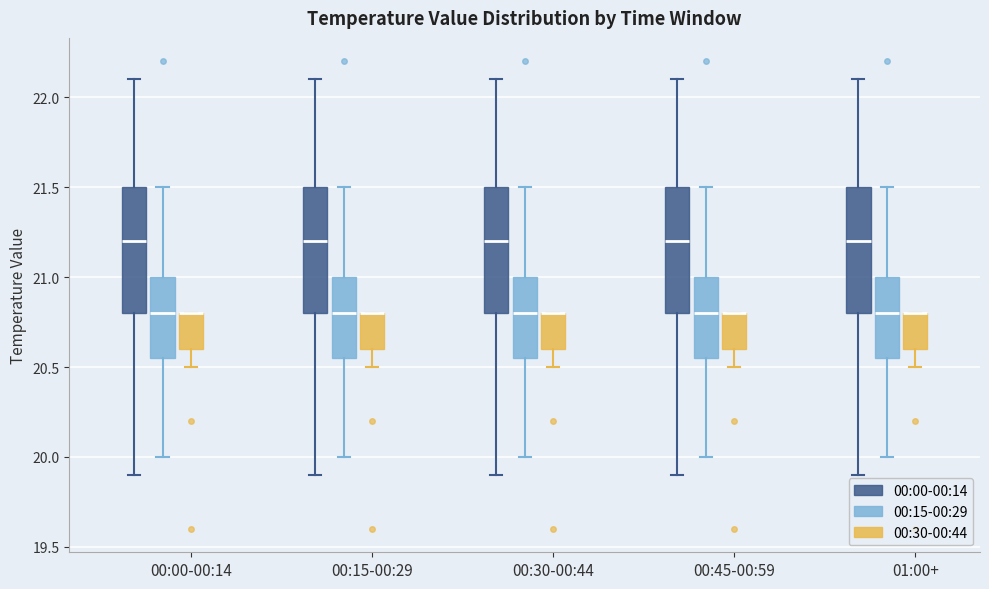

Reading left to right, read every box against the y-axis: the position of its median line, the range the box covers, and the ends of its whiskers. The values are not printed on the chart, so give them approximately, as read against the axis.

00:00-00:14 (00:00-00:14): median 21.20, box 20.80 to 21.50, whiskers 19.90 to 22.10
00:00-00:14 (00:15-00:29): median 20.80, box 20.55 to 21.00, whiskers 20.00 to 21.50
00:00-00:14 (00:30-00:44): median 20.80 (drawn on the box's upper edge), box 20.60 to 20.80, whiskers 20.50 to 20.80
00:15-00:29 (00:00-00:14): median 21.20, box 20.80 to 21.50, whiskers 19.90 to 22.10
00:15-00:29 (00:15-00:29): median 20.80, box 20.55 to 21.00, whiskers 20.00 to 21.50
00:15-00:29 (00:30-00:44): median 20.80 (drawn on the box's upper edge), box 20.60 to 20.80, whiskers 20.50 to 20.80
00:30-00:44 (00:00-00:14): median 21.20, box 20.80 to 21.50, whiskers 19.90 to 22.10
00:30-00:44 (00:15-00:29): median 20.80, box 20.55 to 21.00, whiskers 20.00 to 21.50
00:30-00:44 (00:30-00:44): median 20.80 (drawn on the box's upper edge), box 20.60 to 20.80, whiskers 20.50 to 20.80
00:45-00:59 (00:00-00:14): median 21.20, box 20.80 to 21.50, whiskers 19.90 to 22.10
00:45-00:59 (00:15-00:29): median 20.80, box 20.55 to 21.00, whiskers 20.00 to 21.50
00:45-00:59 (00:30-00:44): median 20.80 (drawn on the box's upper edge), box 20.60 to 20.80, whiskers 20.50 to 20.80
01:00+ (00:00-00:14): median 21.20, box 20.80 to 21.50, whiskers 19.90 to 22.10
01:00+ (00:15-00:29): median 20.80, box 20.55 to 21.00, whiskers 20.00 to 21.50
01:00+ (00:30-00:44): median 20.80 (drawn on the box's upper edge), box 20.60 to 20.80, whiskers 20.50 to 20.80